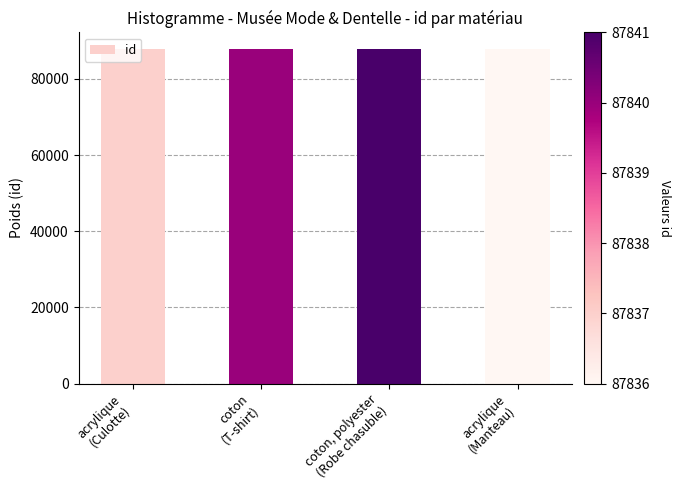

What is the sum of the values at coton, polyester
(Robe chasuble) and coton
(T-shirt)?

175681